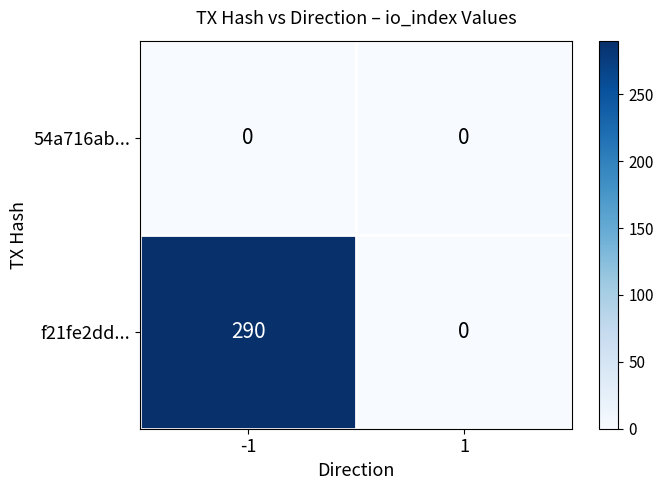

How many positive values does the f21fe2dd... series have?

1